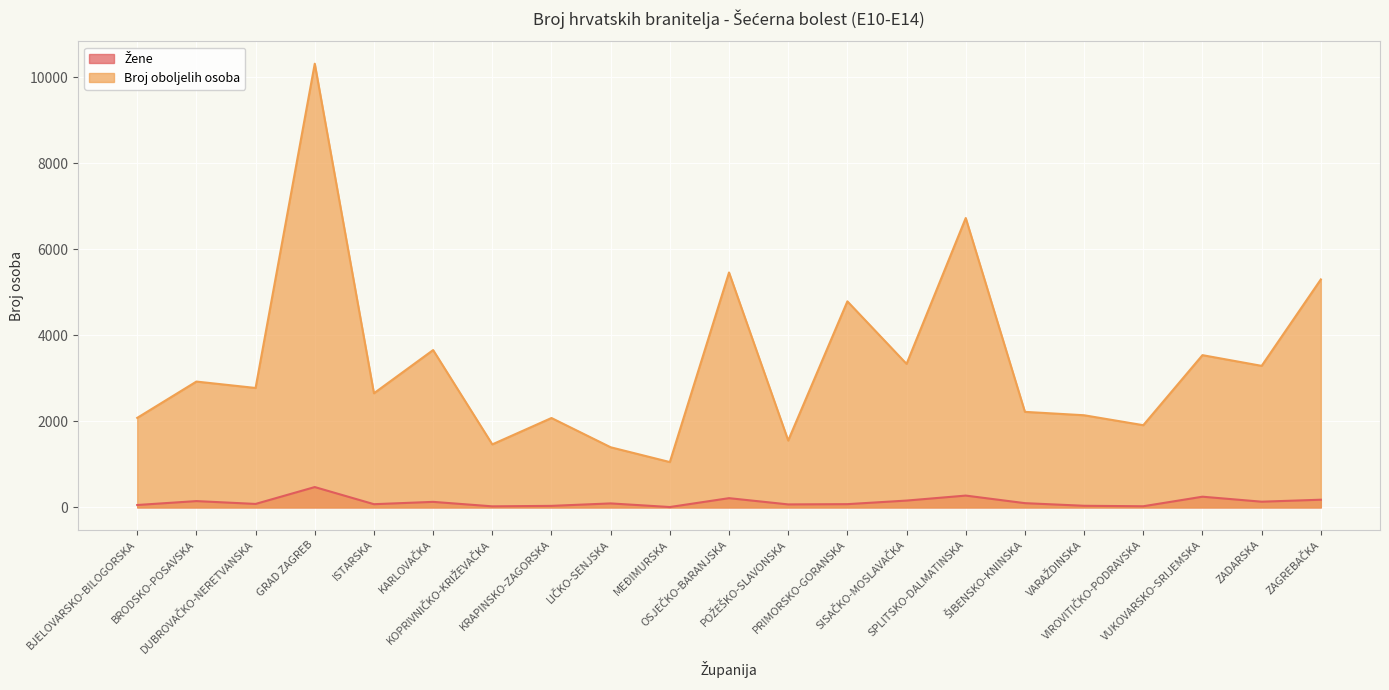

Does the chart display data point markers on the line(s)?

No